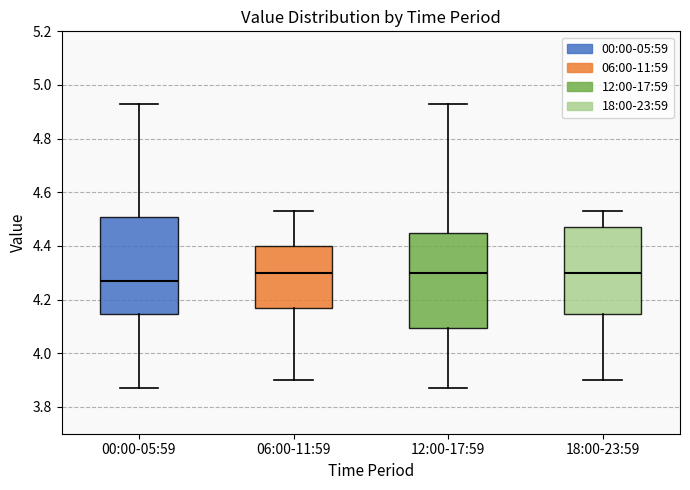

Which box has the lowest median line?

00:00-05:59